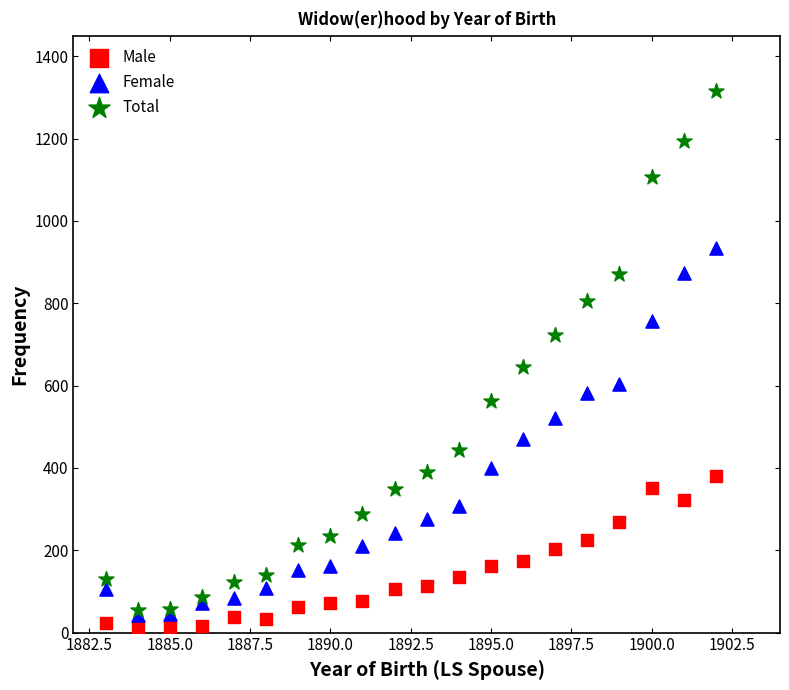

What are all the series names shown in the legend?

Male, Female, Total